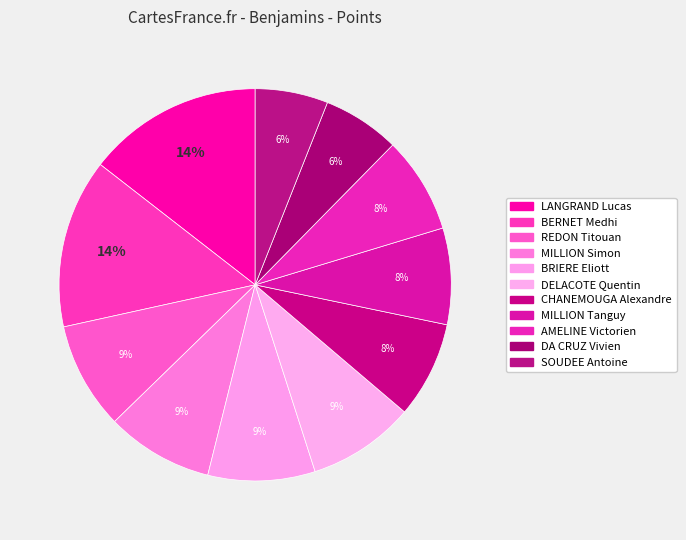

To the nearest percent, what percentage of the pie is MILLION Simon?

9%